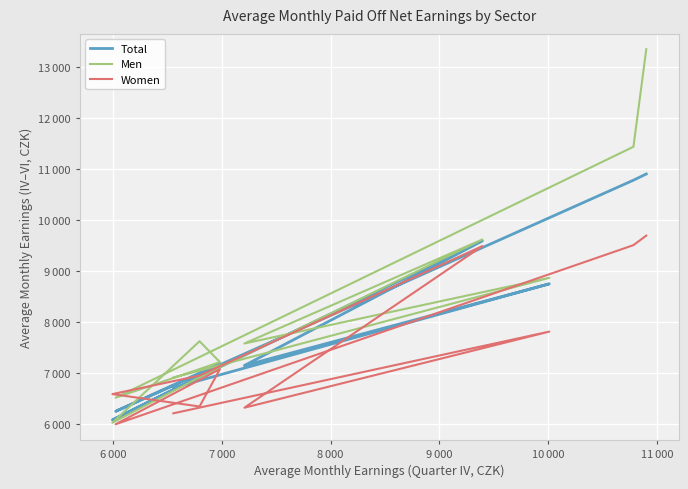

Reading right to left, transcribe all the data shown in this chart.

Total: 10898	10776	6242	7176	6924	6073	6914	9585	7141	8743	6705
Men: 13346	11432	6510	7208	7617	6018	6907	9613	7573	8861	6904
Women: 9689	9502	5989	7069	6337	6580	6941	9484	6313	7806	6203